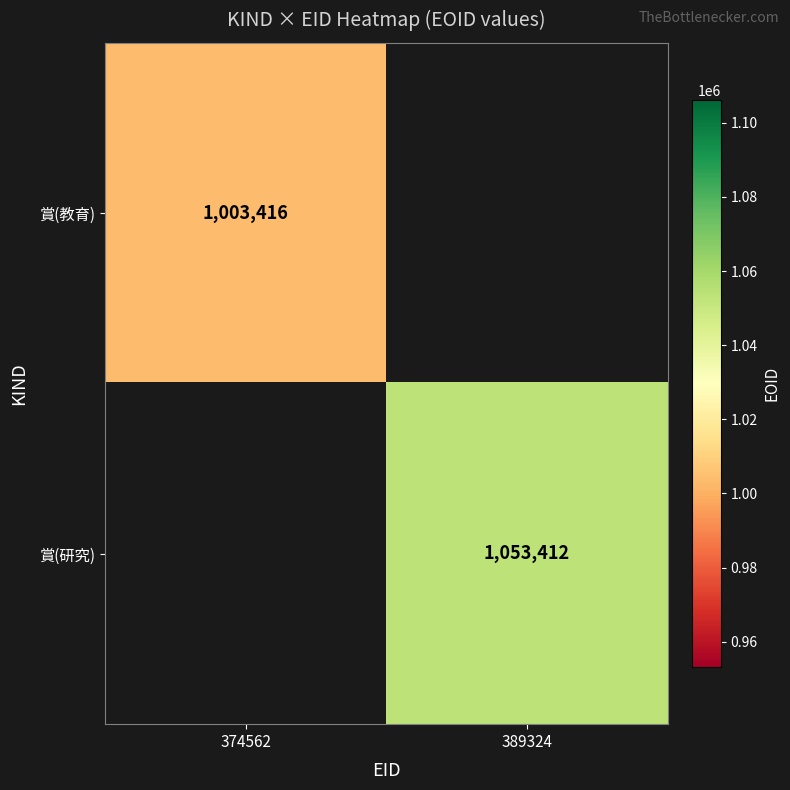

True or false: 賞(教育) has a value of 510906 at 374562.

False